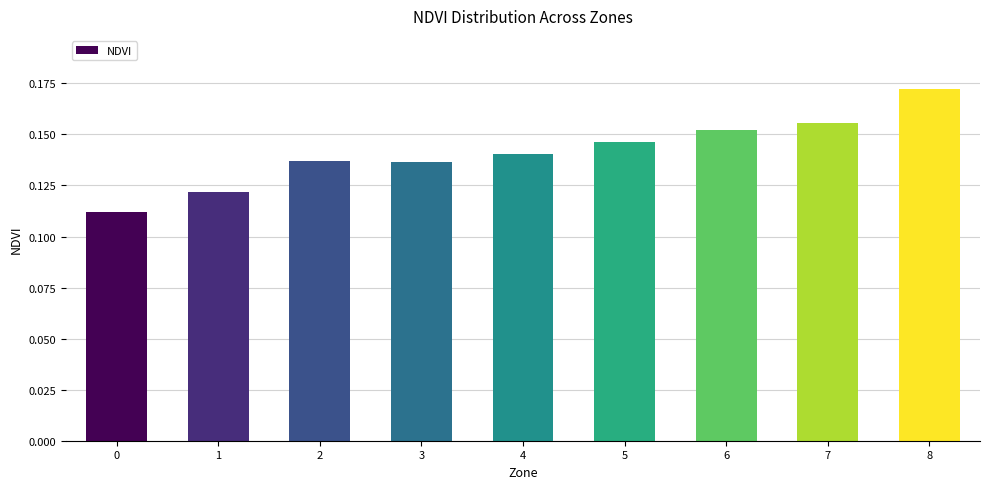

Which has a higher value, 1 or 3?

3